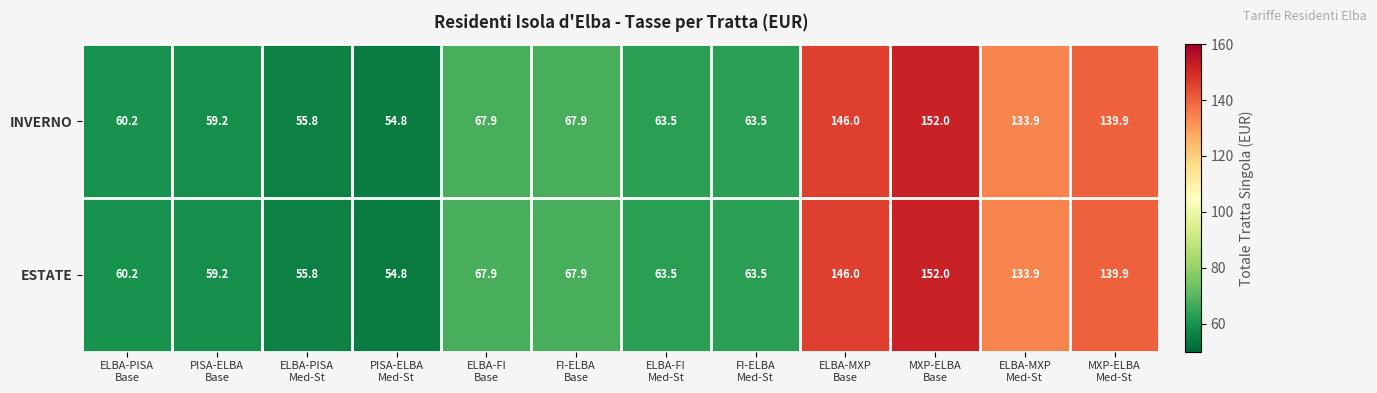

Reading left to right, list all the values displayed in this chart.

INVERNO: 60.2	59.2	55.8	54.8	67.9	67.9	63.5	63.5	146.0	152.0	133.9	139.9
ESTATE: 60.2	59.2	55.8	54.8	67.9	67.9	63.5	63.5	146.0	152.0	133.9	139.9